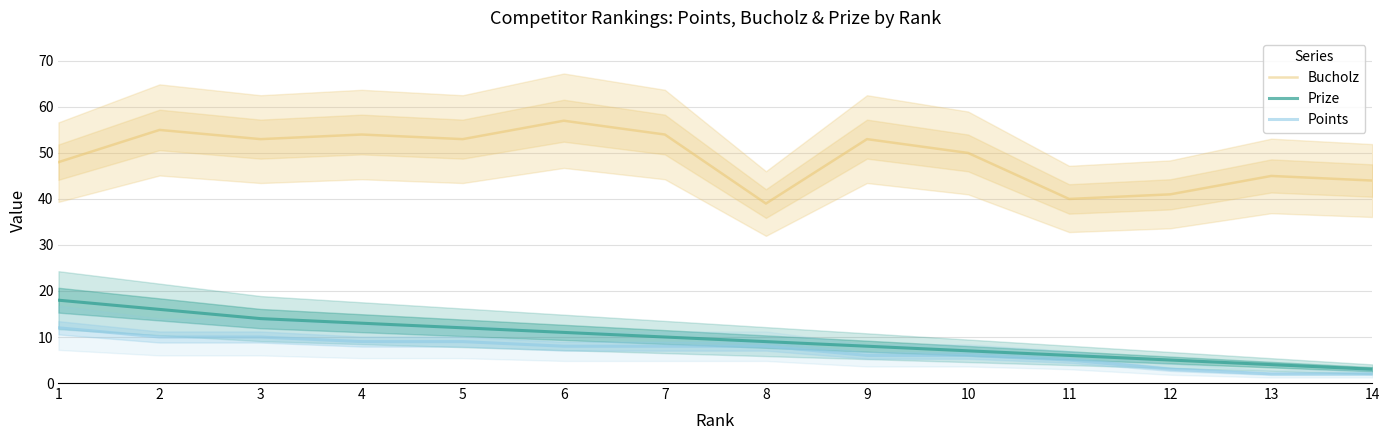

What value does the Bucholz series have at 10?

50